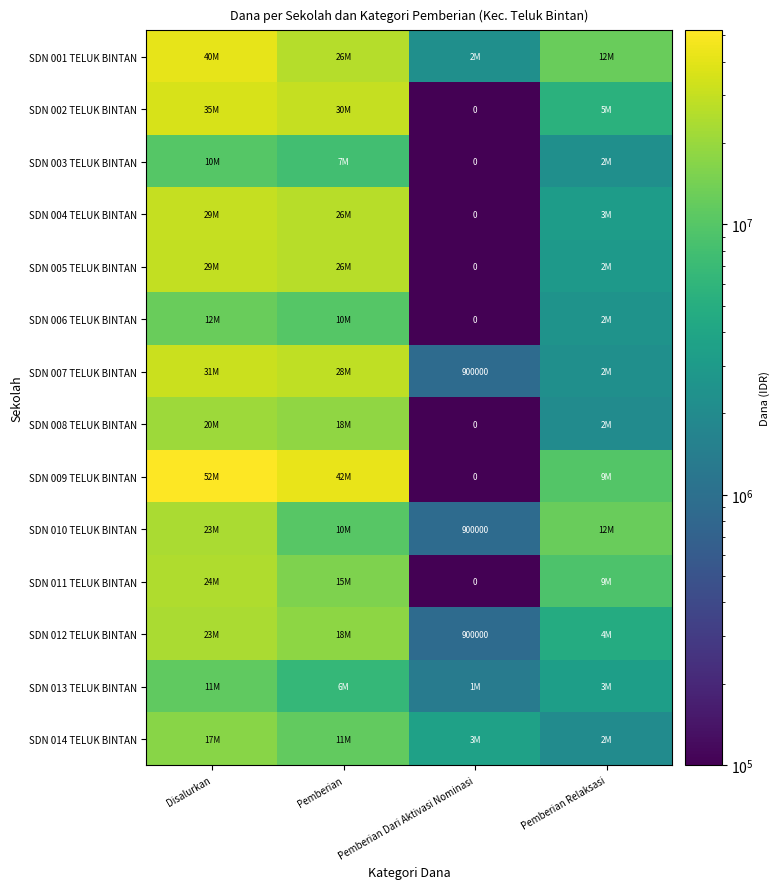

The value of SDN 007 TELUK BINTAN at Pemberian Dari Aktivasi Nominasi is 900000. True or false?

True